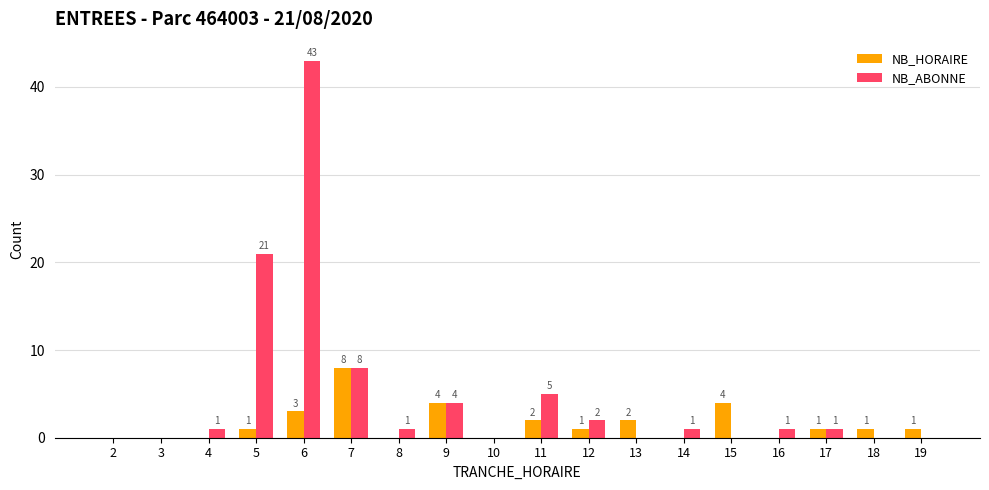

How many groups of bars are there?

18